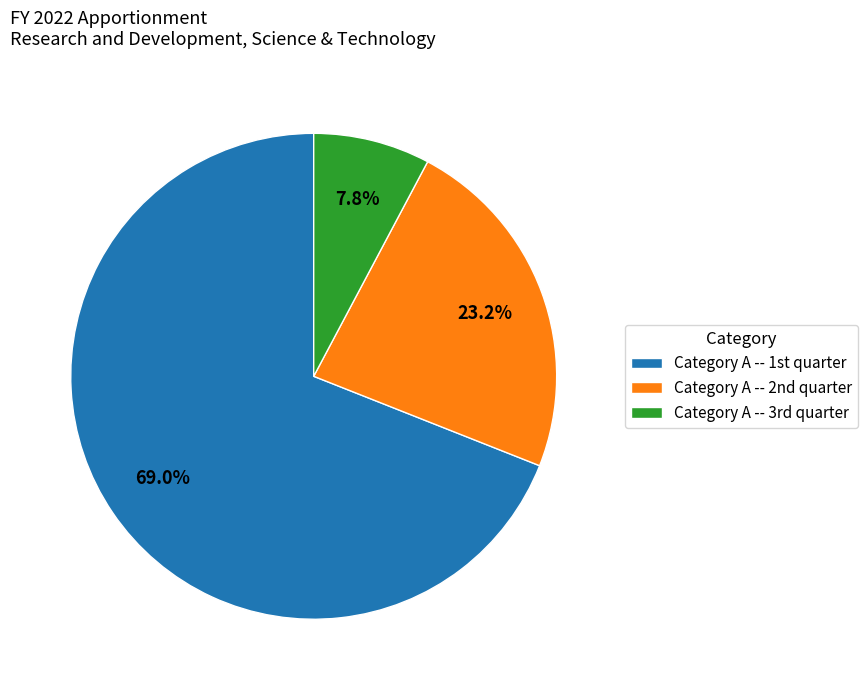

To the nearest percent, what is the difference between the largest and smallest slice percentages?

61%